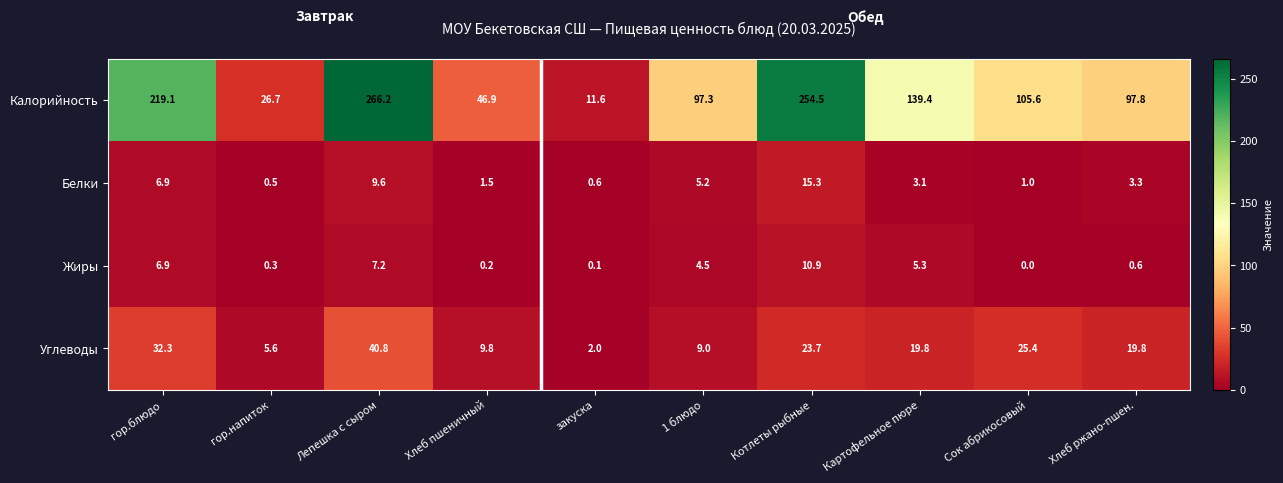

What is the spread (max minus min) of values at гор.блюдо?

212.2